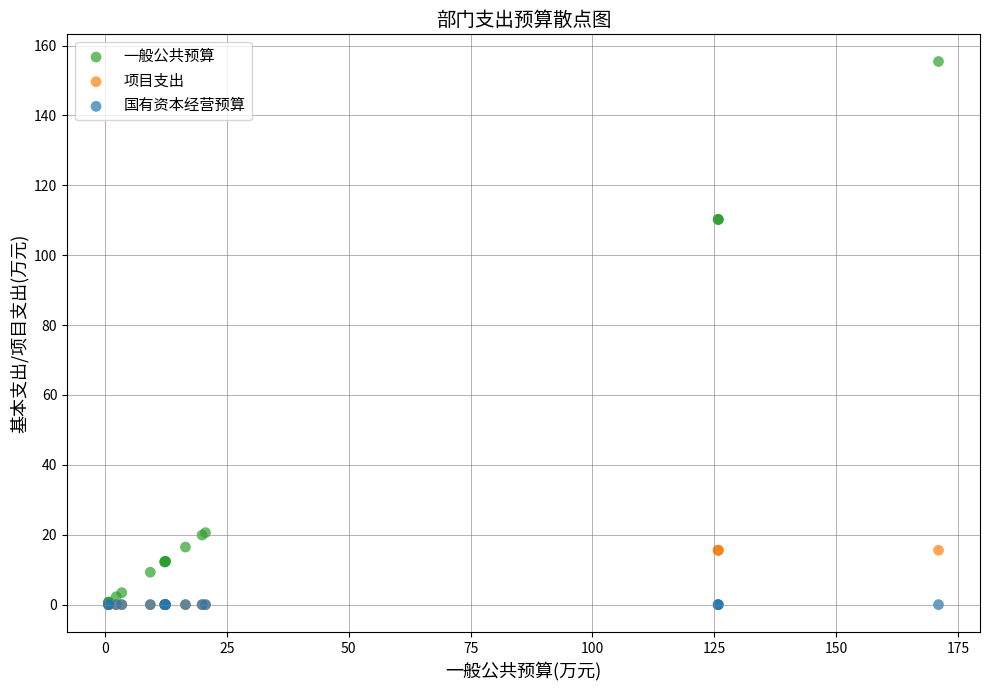

What are all the series names shown in the legend?

一般公共预算, 项目支出, 国有资本经营预算